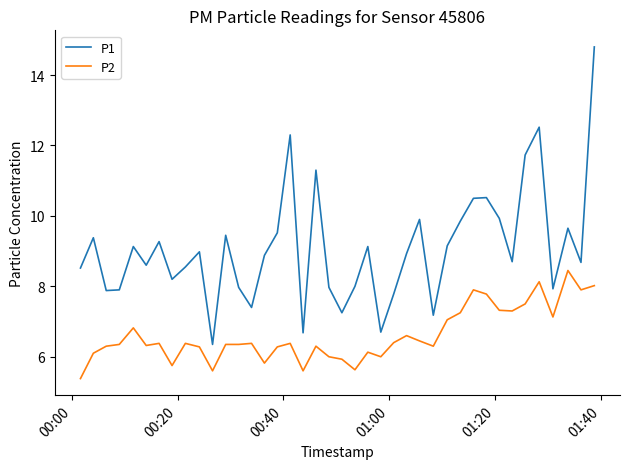

What is the maximum value for P1?

14.8